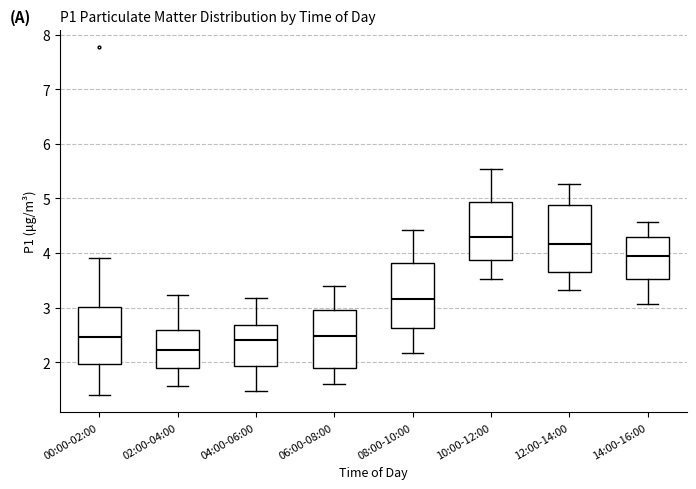

Which box has the highest median line?

10:00-12:00